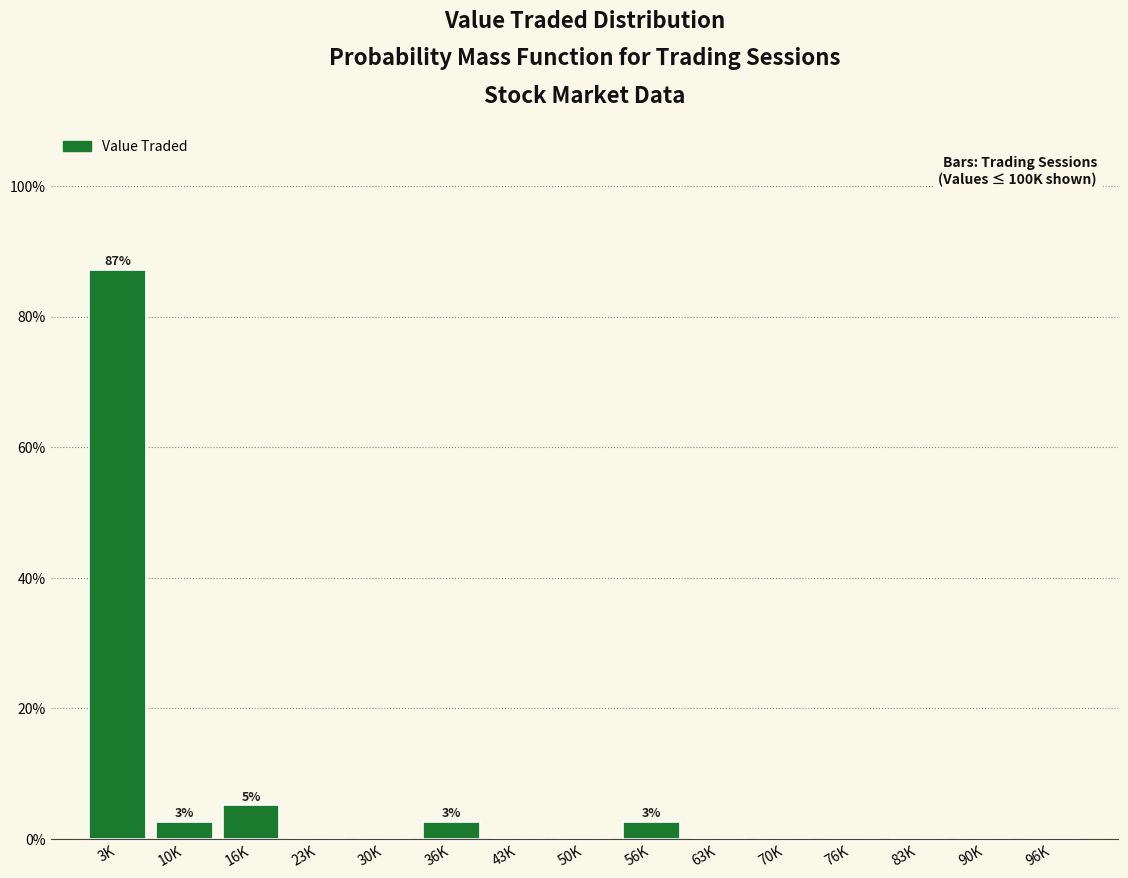

Reading left to right, extract all data points from this chart.

3K=87.2	10K=2.6	16K=5.1	23K=0.0	30K=0.0	36K=2.6	43K=0.0	50K=0.0	56K=2.6	63K=0.0	70K=0.0	76K=0.0	83K=0.0	90K=0.0	96K=0.0